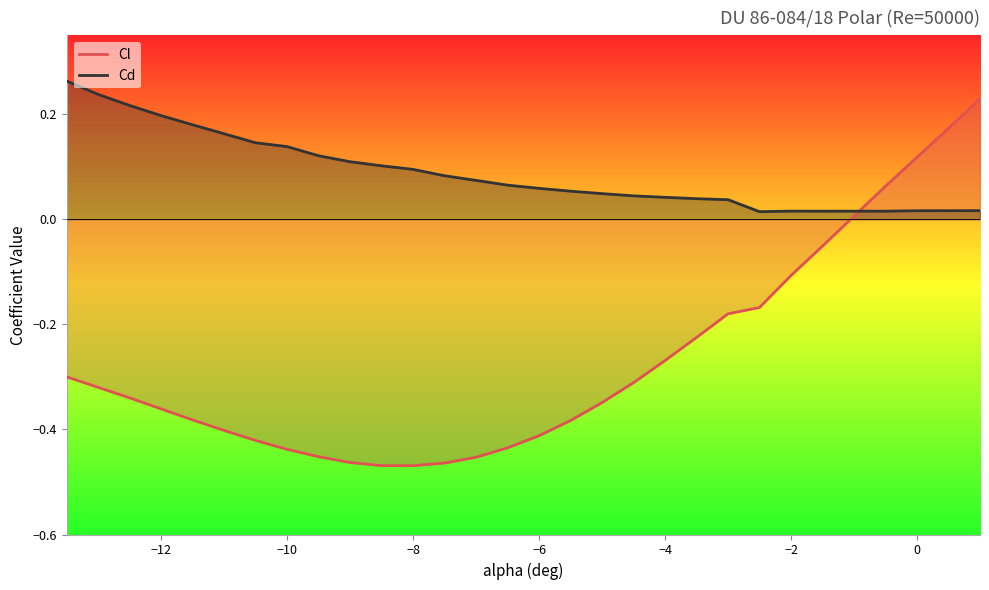

What is the highest value of the Cl series?

0.2